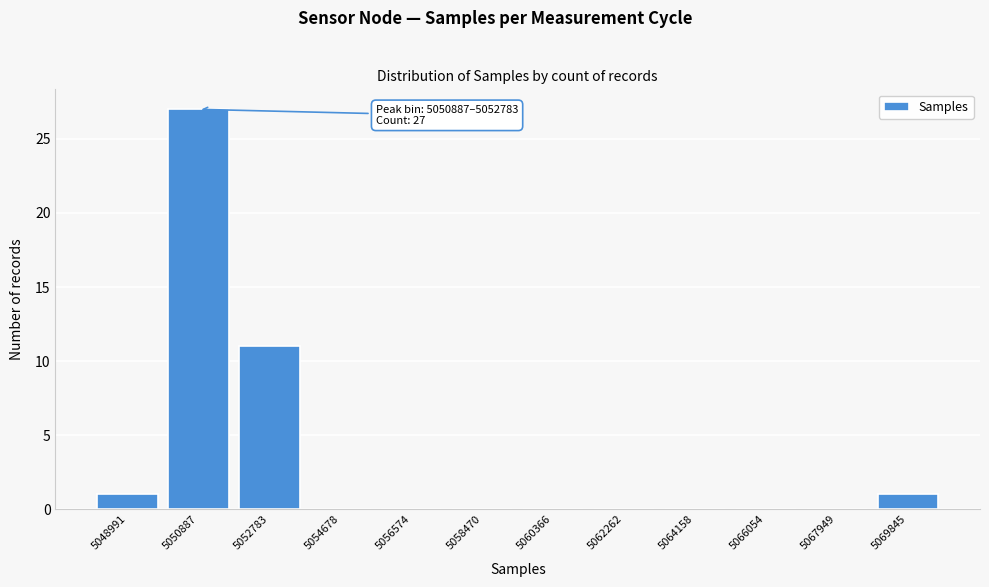

Reading left to right, what are all the values shown in this chart?

5048991=1	5050887=27	5052783=11	5054678=0	5056574=0	5058470=0	5060366=0	5062262=0	5064158=0	5066054=0	5067949=0	5069845=1